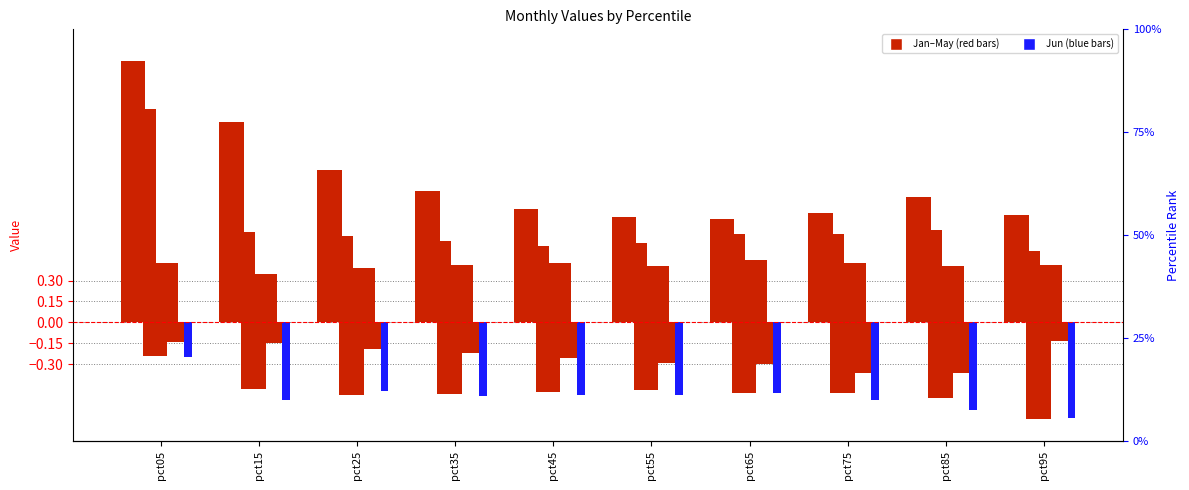

At which category is the sum across all series the highest?

pct05